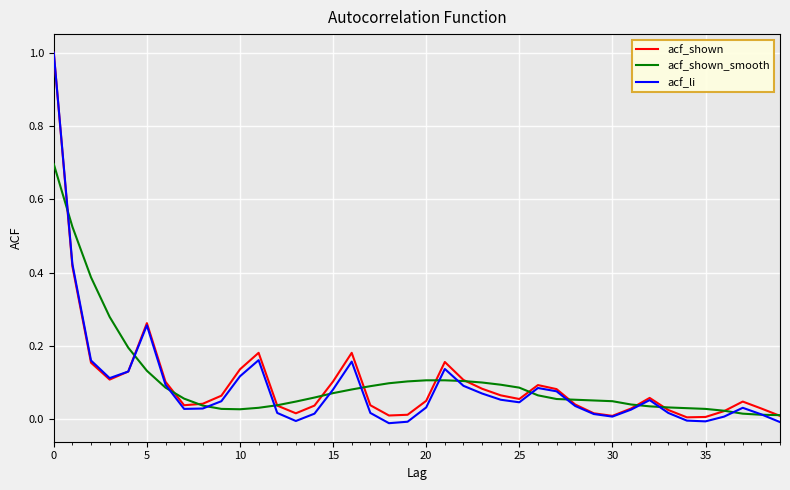

What is the maximum value shown in the chart?

1.0